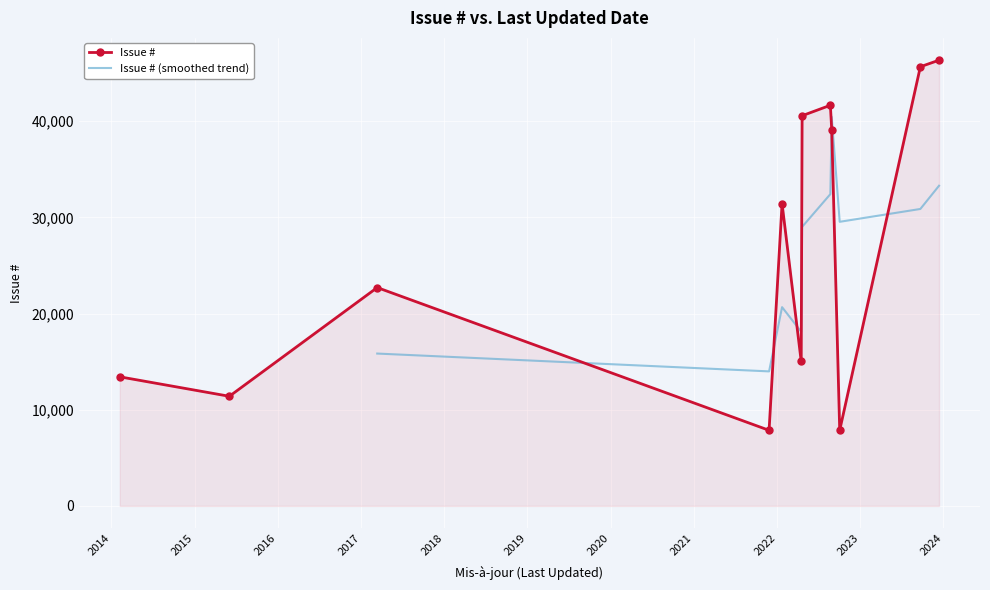

Between 2023-12-13 and 2017-03-13, which is larger?

2023-12-13